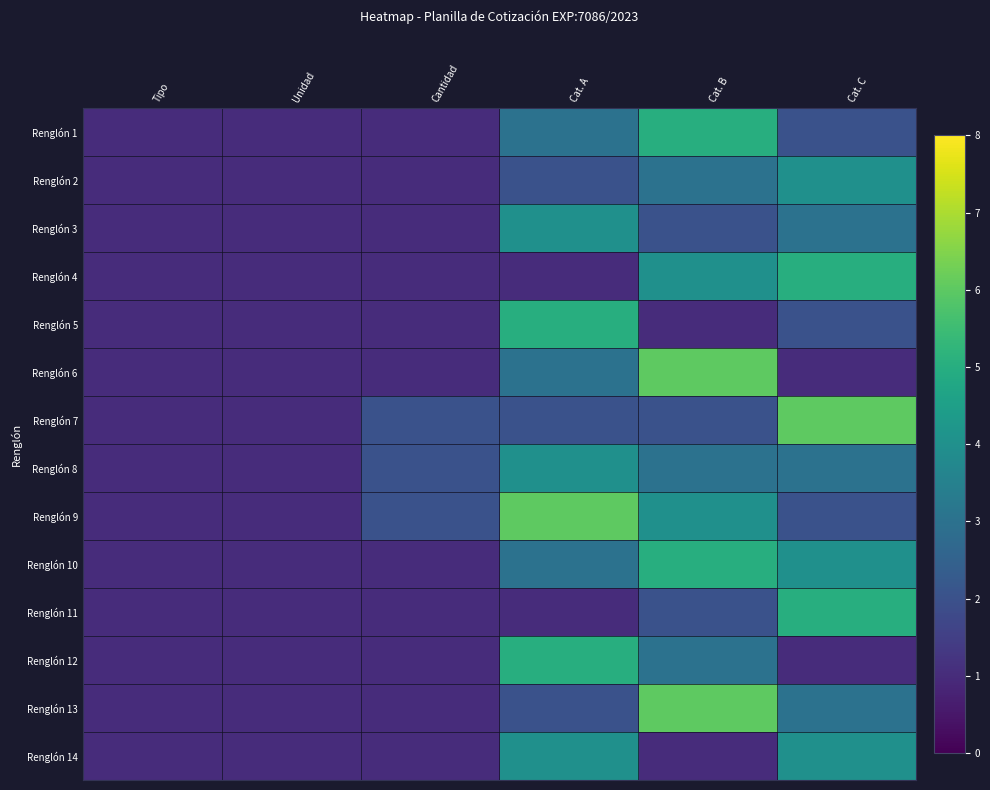

Which series has the largest range (max minus min)?

Renglón 6